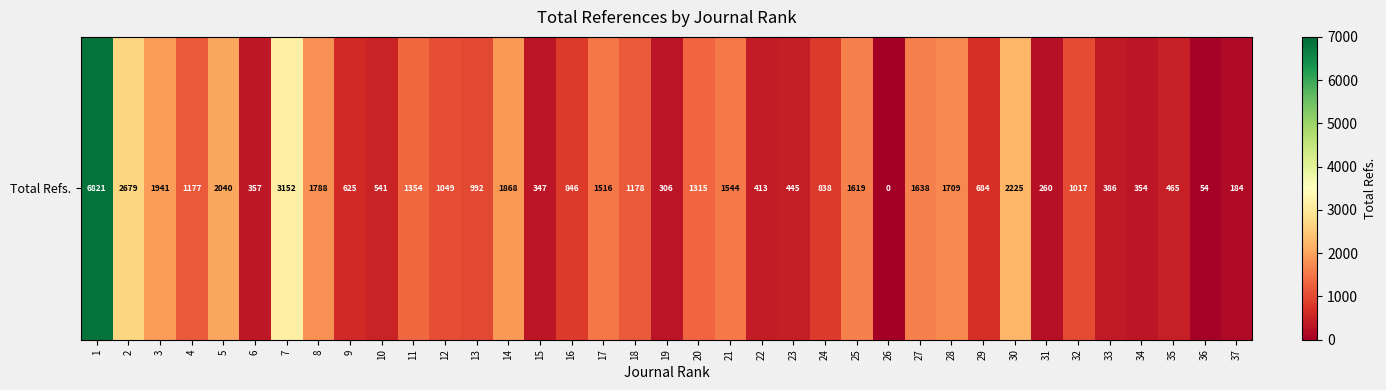

What is the change in value from 2 to 35?

-2214